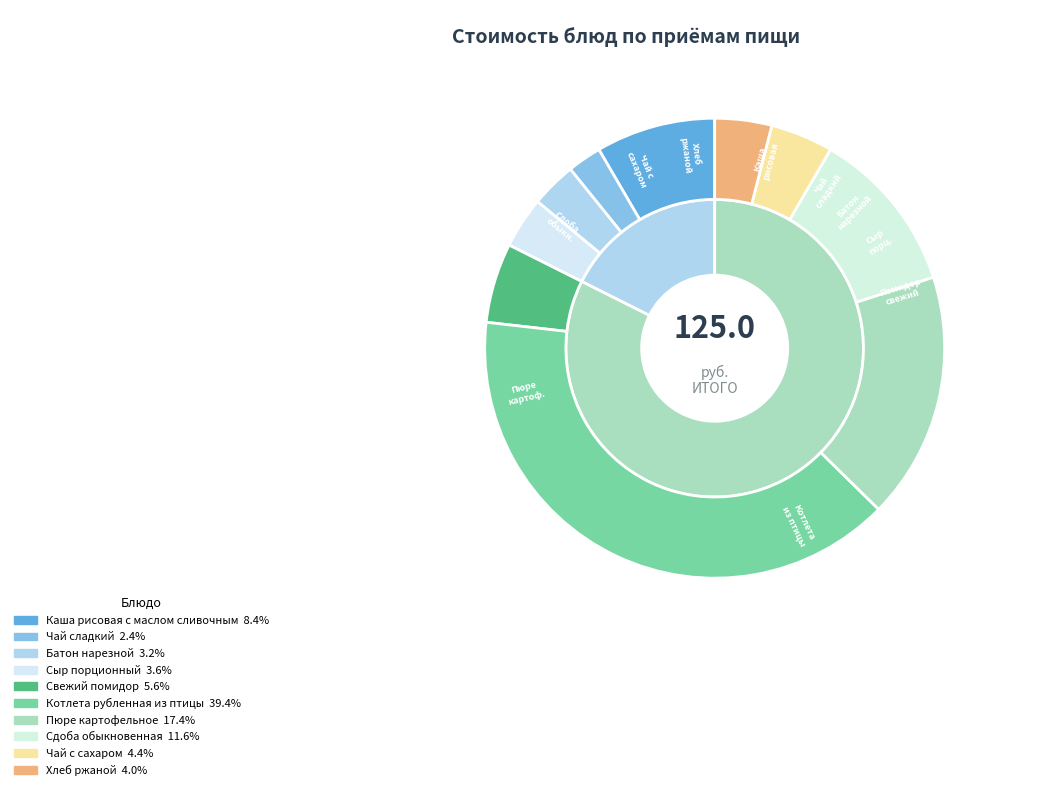

Is it true that Каша рисовая с маслом сливочным is 1% of the pie?

False